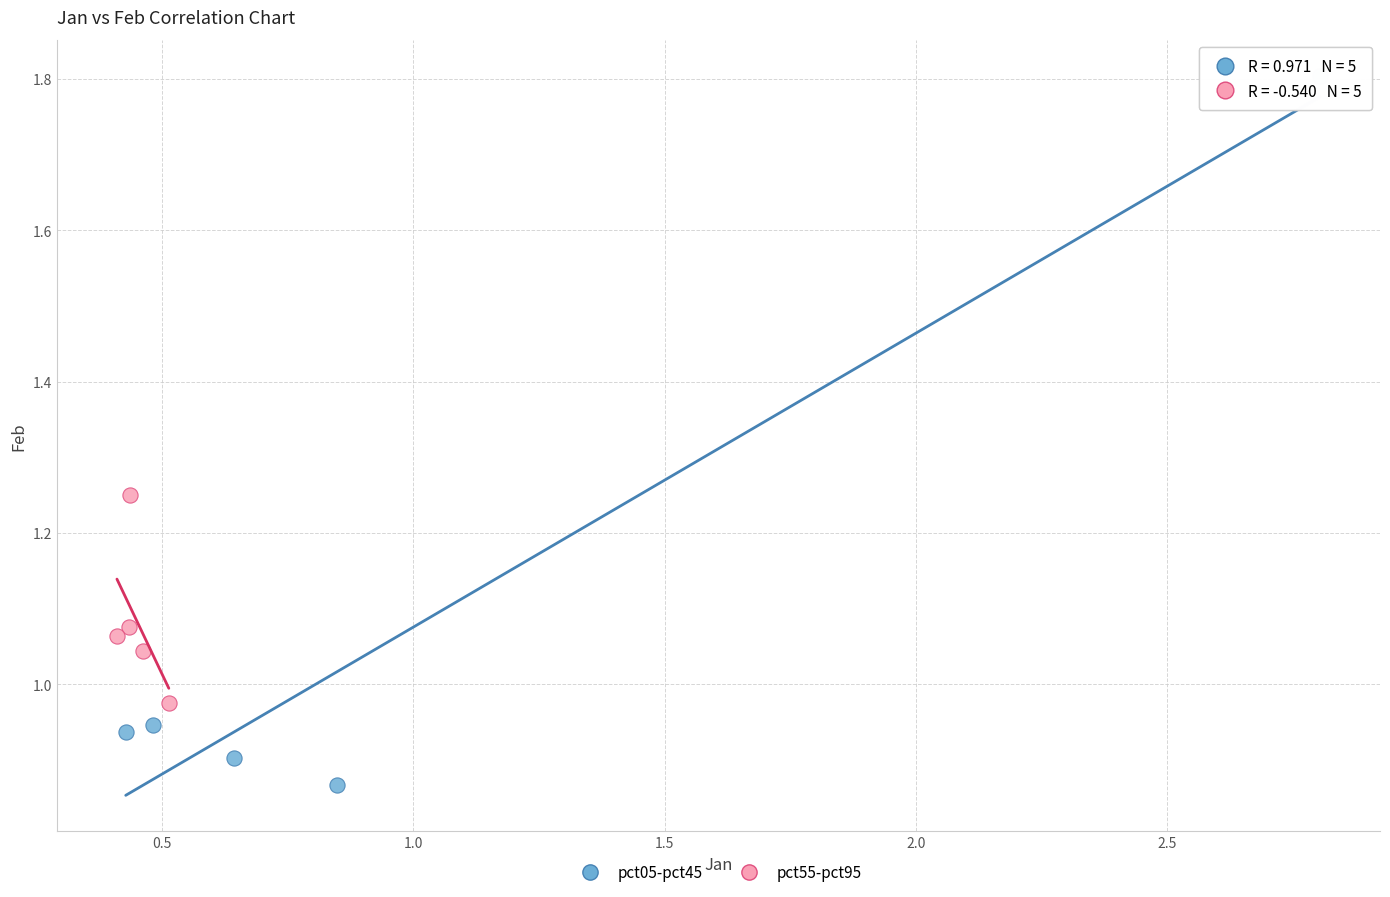

Which series contains the lowest Y value?

pct05-pct45